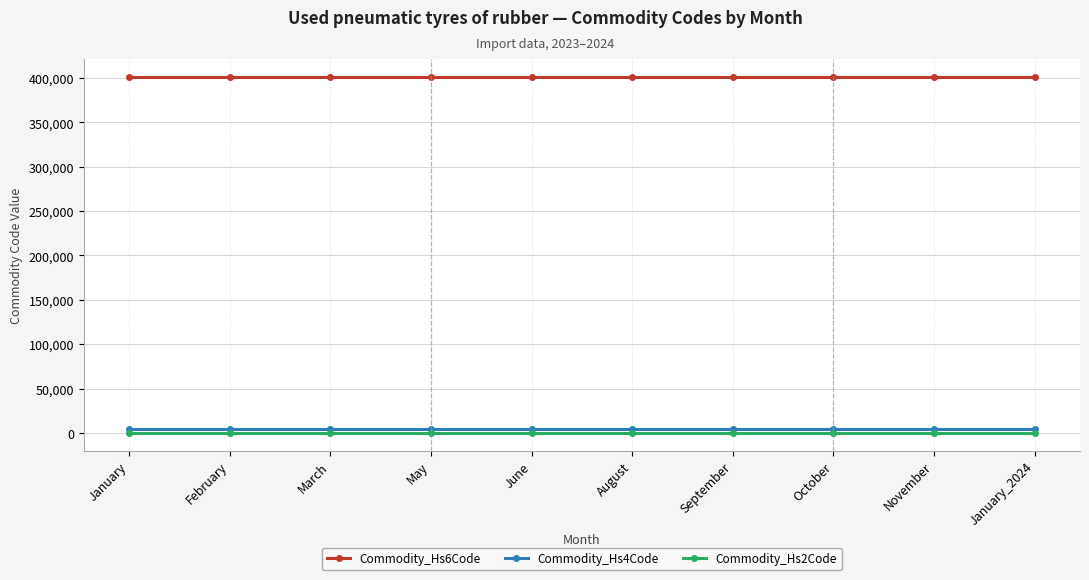

What is the maximum value shown in the chart?

401220